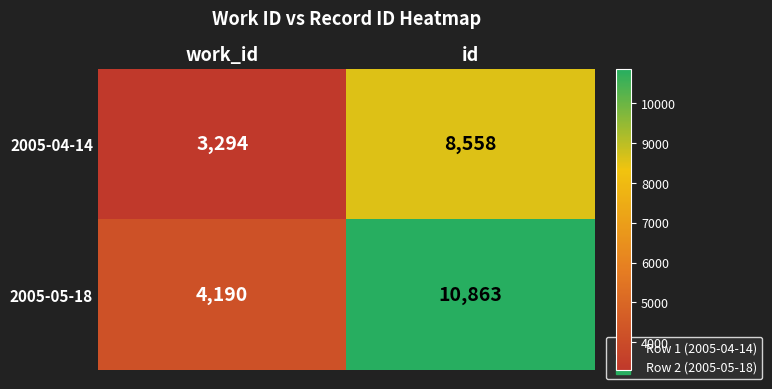

Reading right to left, list all the values displayed in this chart.

2005-04-14: 8558	3294
2005-05-18: 10863	4190